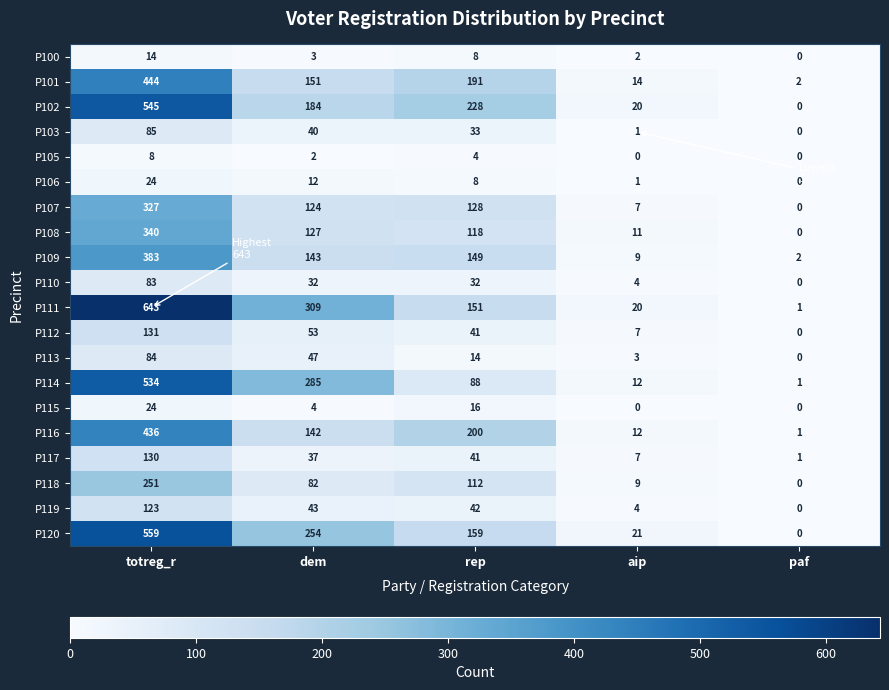

Rank the categories by P103 value from lowest to highest.

paf, aip, rep, dem, totreg_r